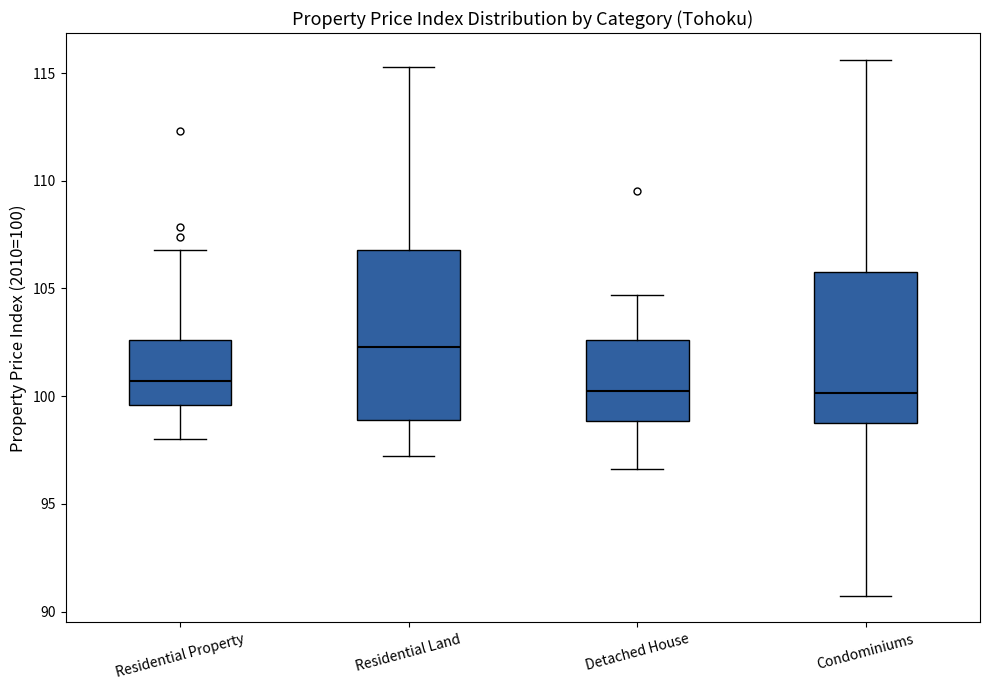

Comparing the boxes themselves (not the whiskers), which one is the tallest?

Residential Land